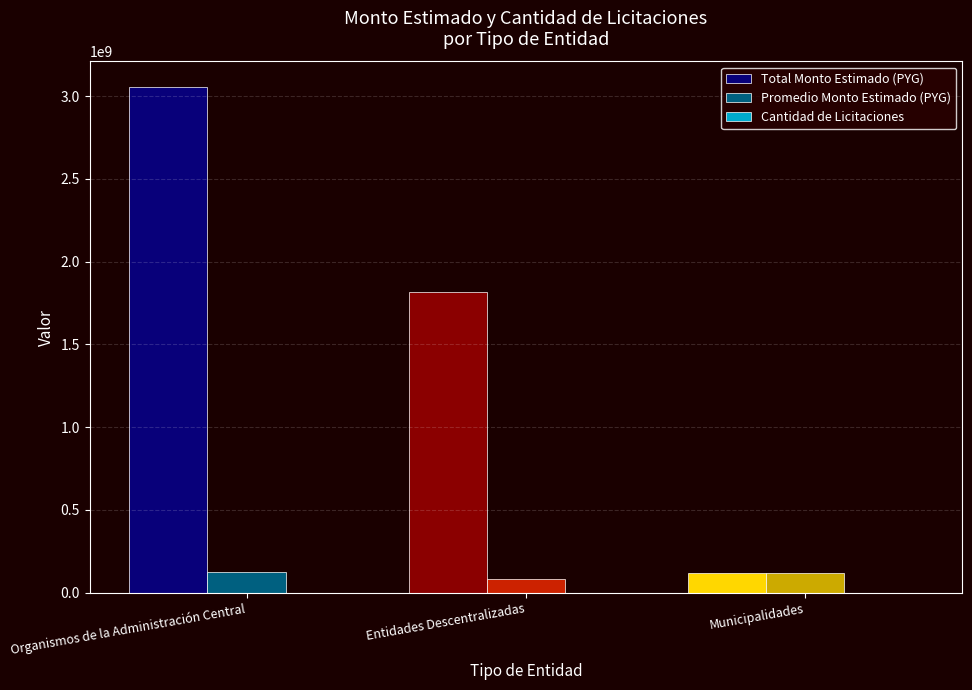

What is the total value across all series at Entidades Descentralizadas?

1902451023